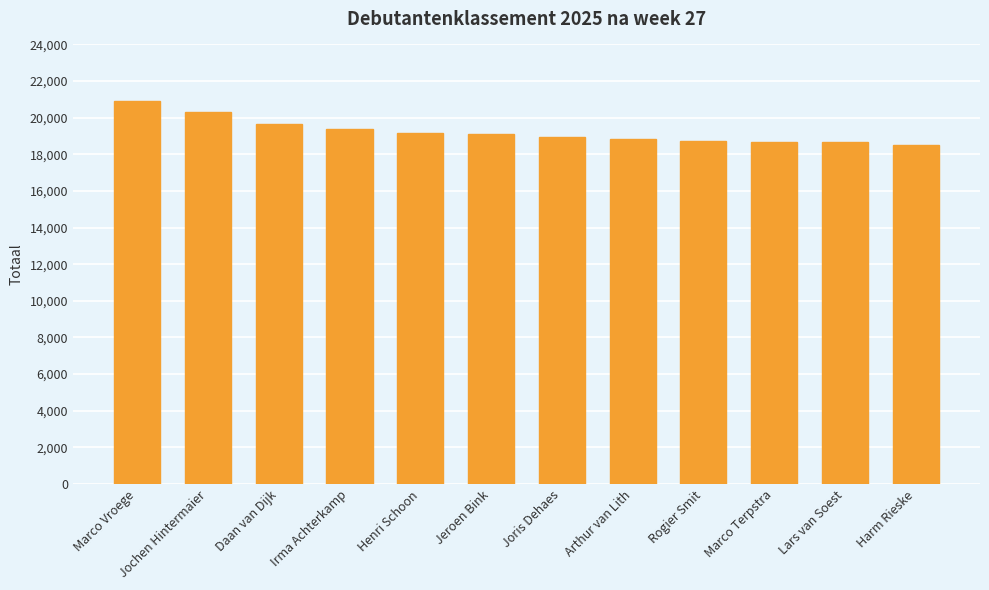

What is the average value?

19239.1